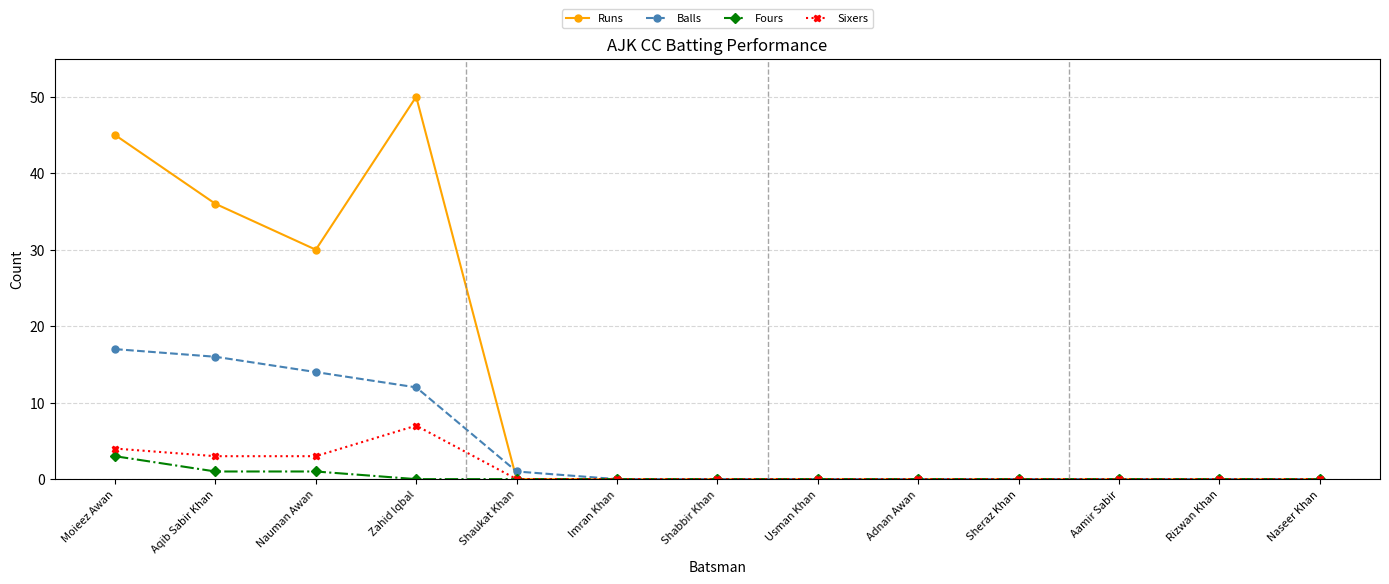

List the series in order of their peak value, lowest first.

Fours, Sixers, Balls, Runs